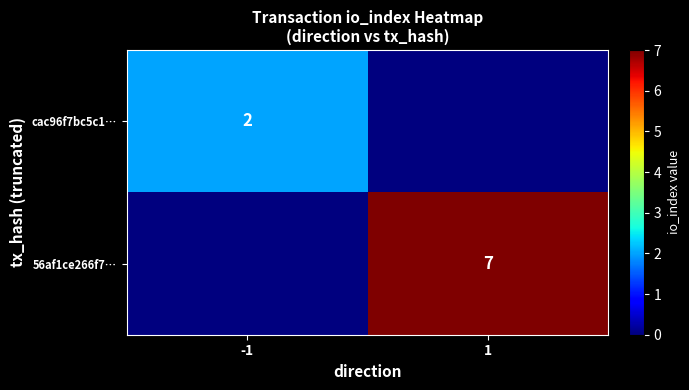

The value of 56af1ce266f7… at 1 is 10. True or false?

False